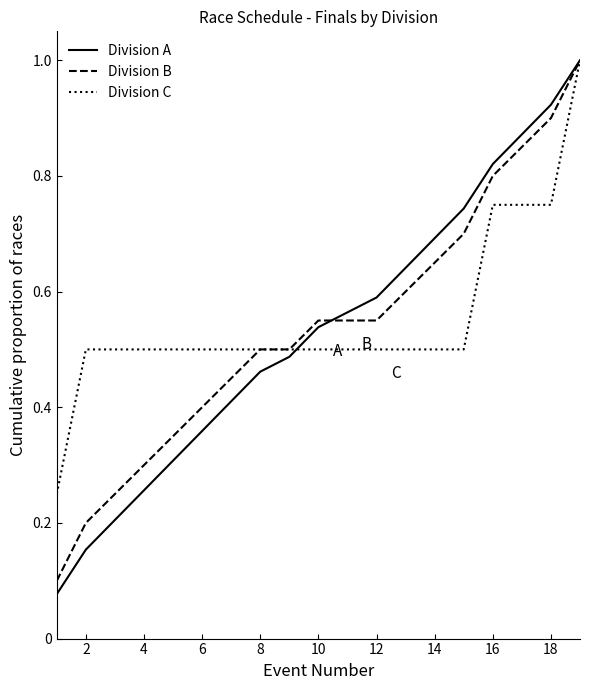

How many distinct data groups are displayed?

3